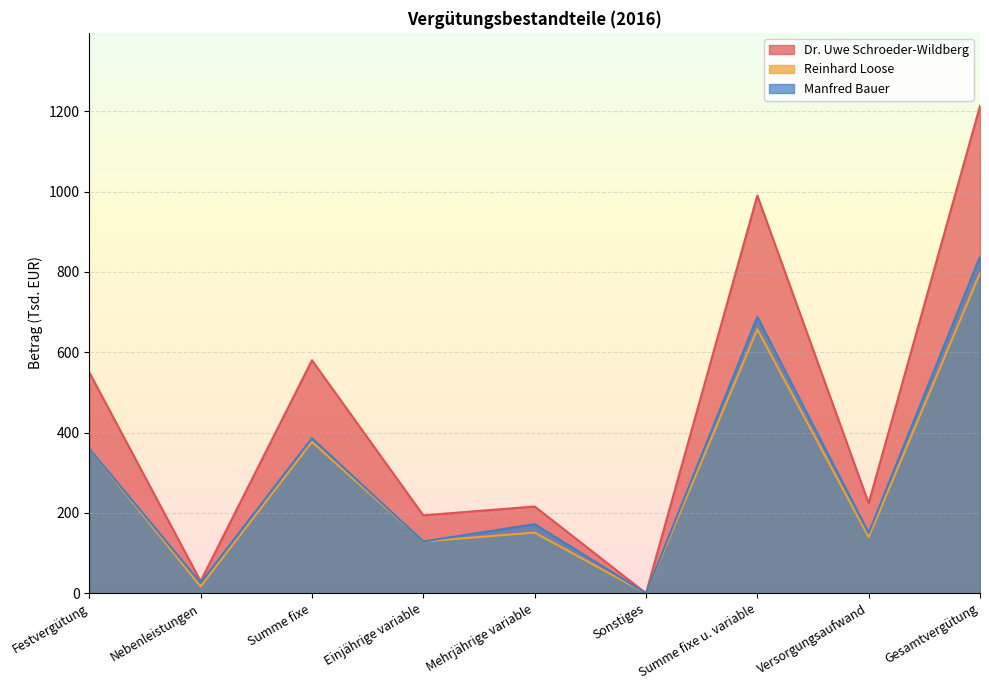

How many values in the Manfred Bauer series are below 172?

4